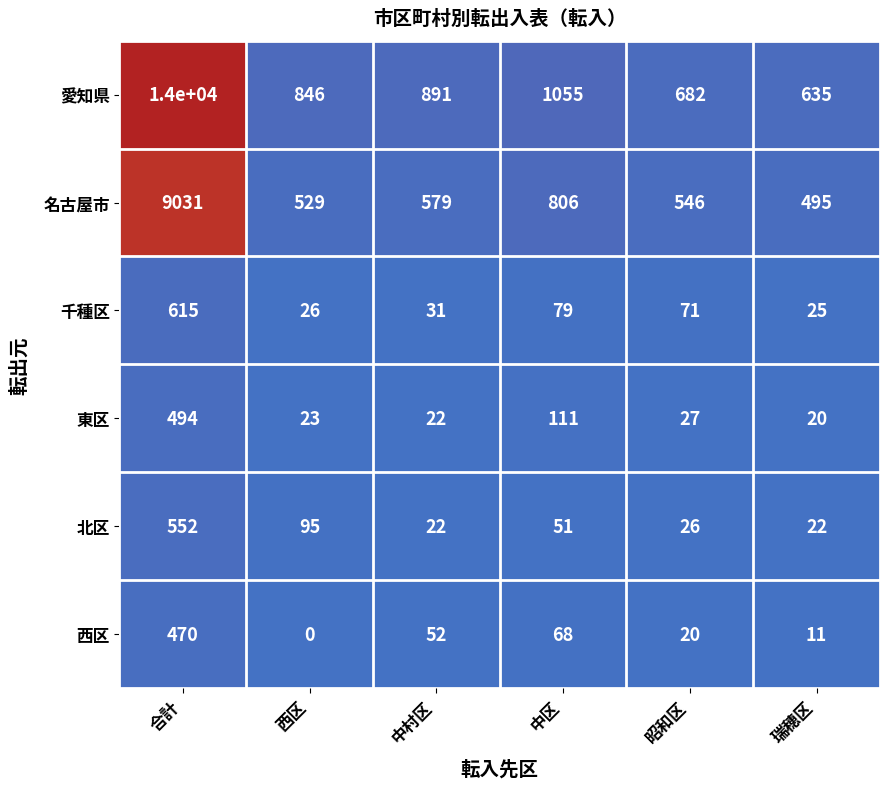

Which series has the widest spread of values?

愛知県